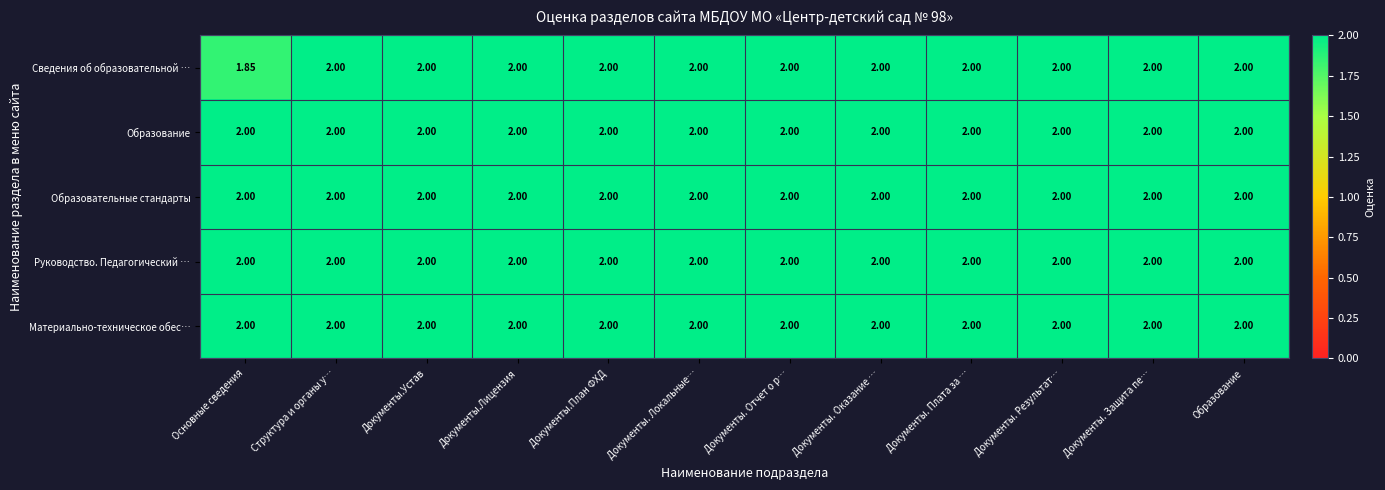

Which series has the largest range (max minus min)?

Сведения об образовательной …